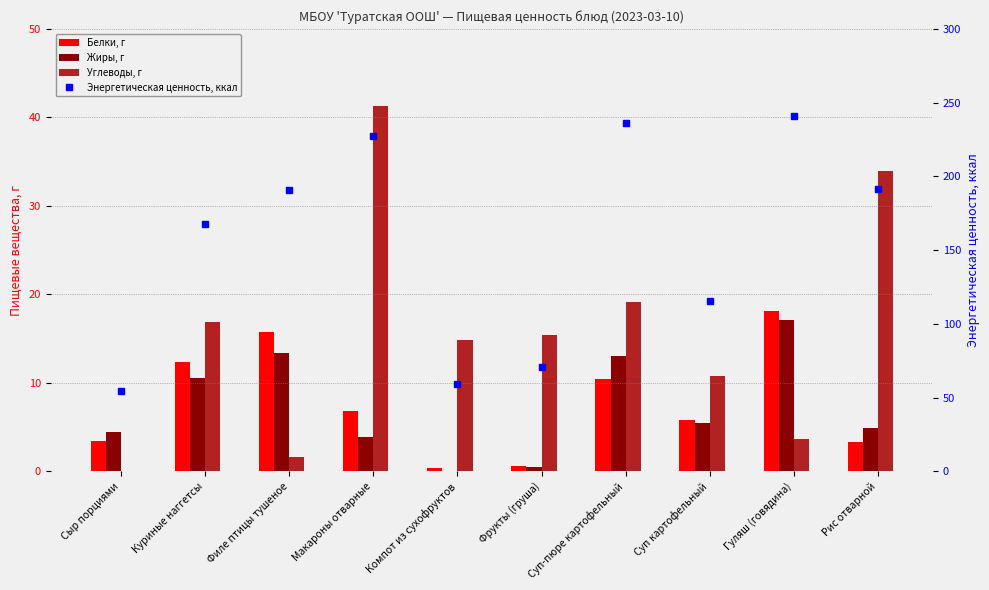

Which category has the lowest value in the Энергетическая ценность, ккал series?

Сыр порциями